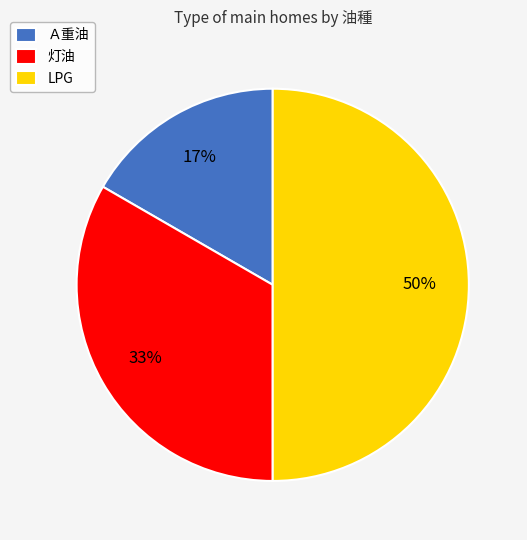

Is it true that Ａ重油 is 4% of the pie?

False